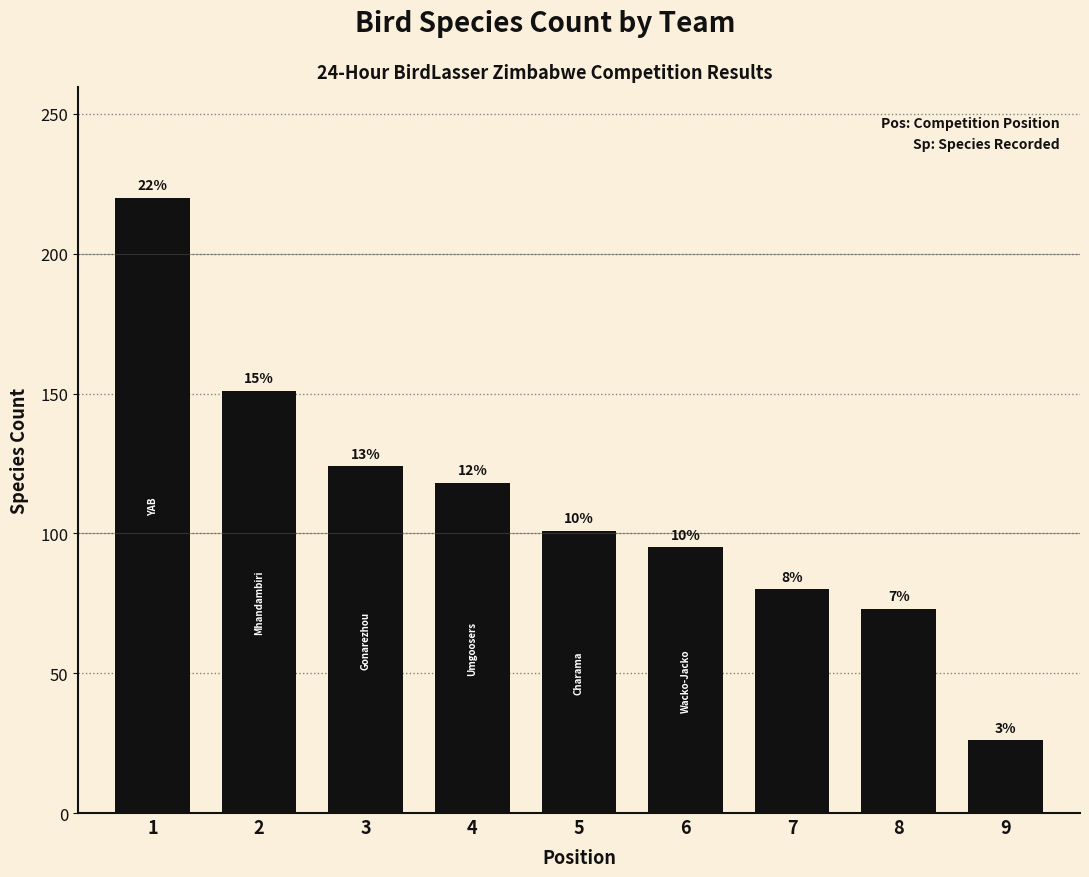

Is it true that the value at 2 is 151?

True